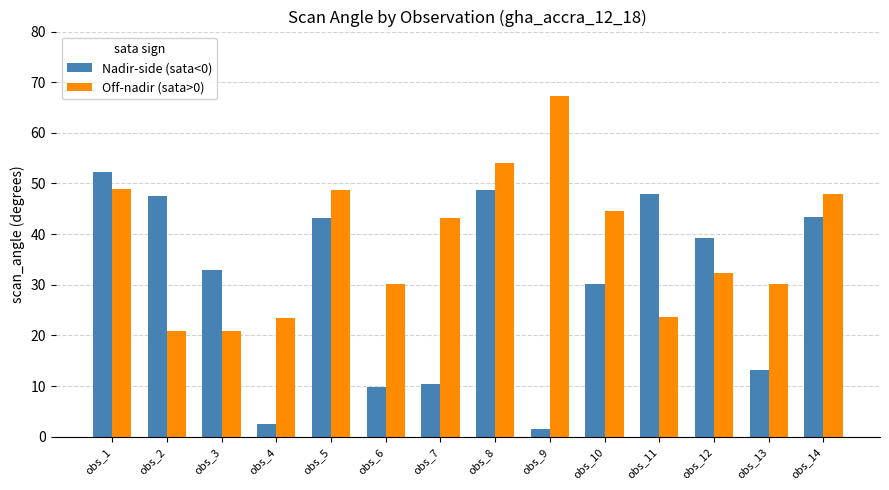

What is the average value of the Off-nadir (sata>0) series?

38.3